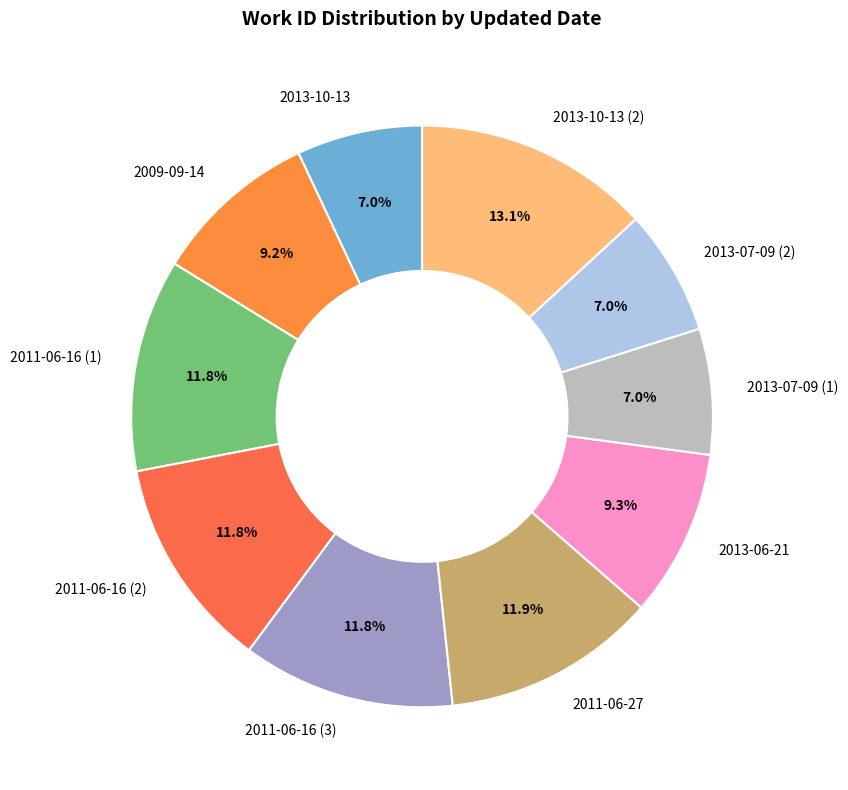

Approximately how many times larger is the value at 2013-10-13 (2) compared to 2013-06-21?

1.4